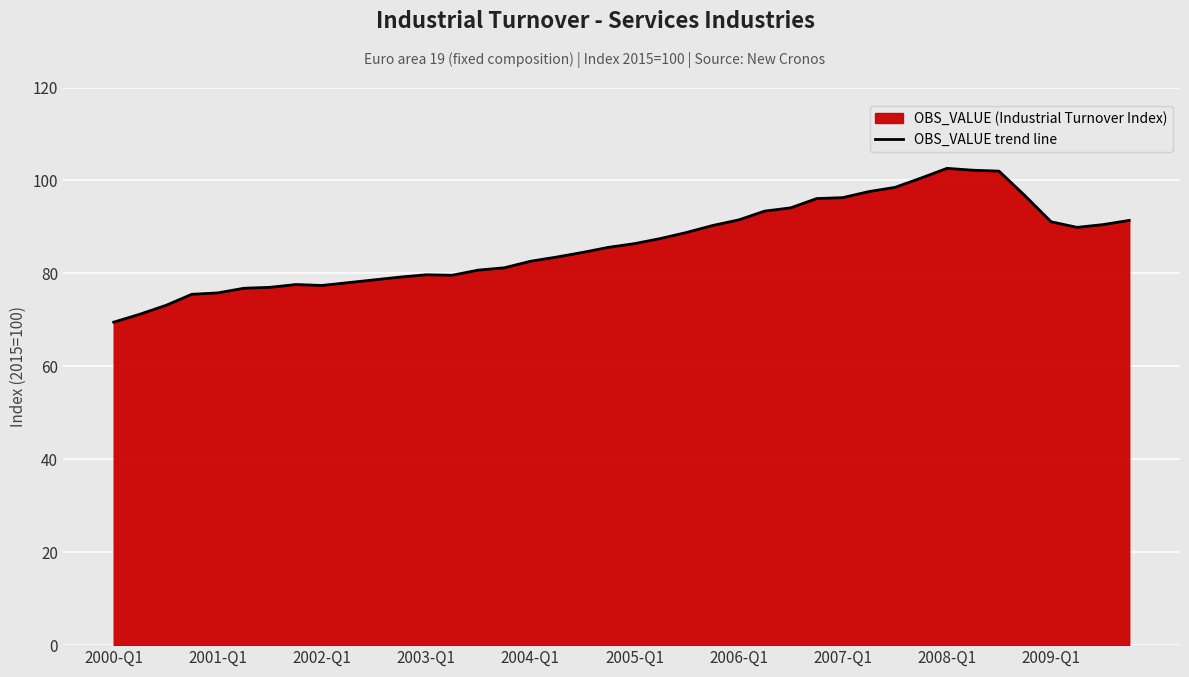

The chart shows a value of 160.4 at 26. True or false?

False